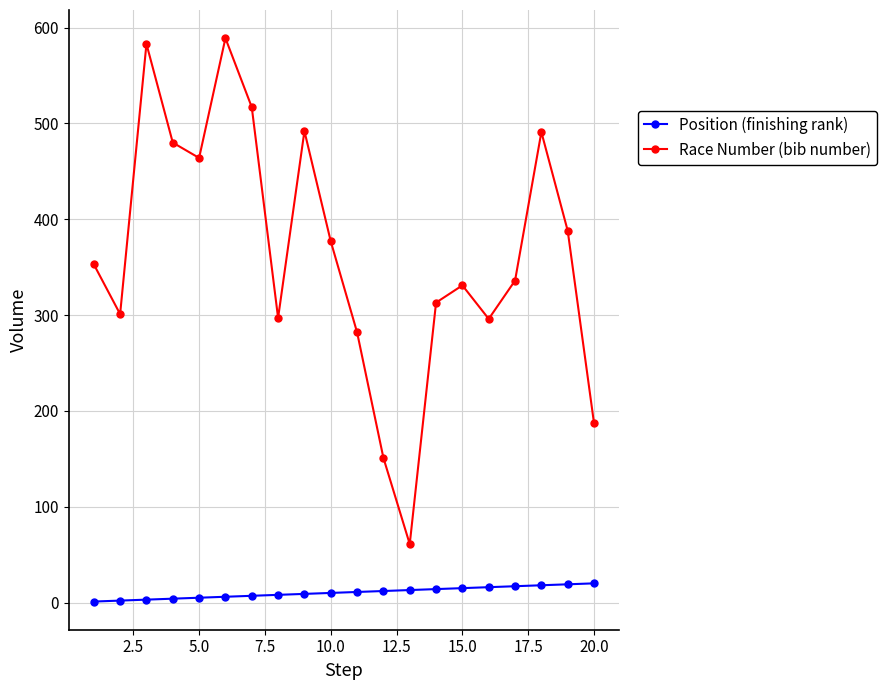

Which series has the widest spread of values?

Race Number (bib number)